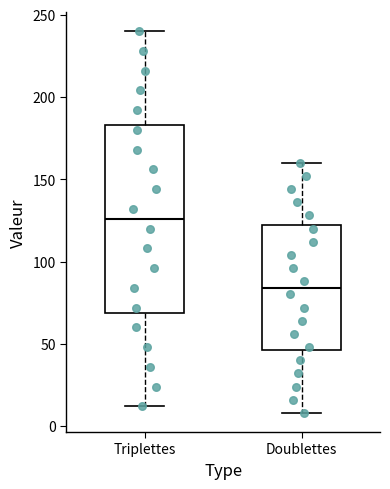

Where is the upper edge of the box for Doublettes on the y-axis? The values are not printed on the chart, so give them approximately, as read against the axis.

120